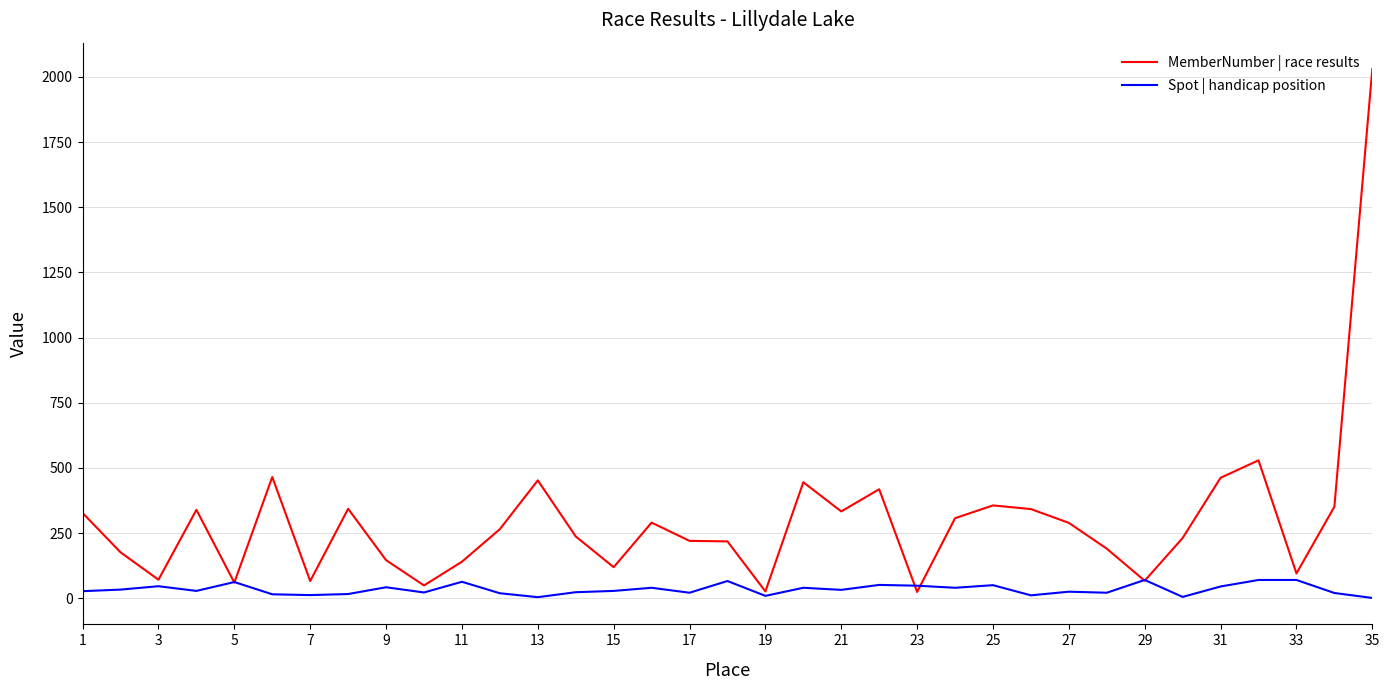

What is the difference between the maximum and minimum values in the Spot | handicap position series?

69